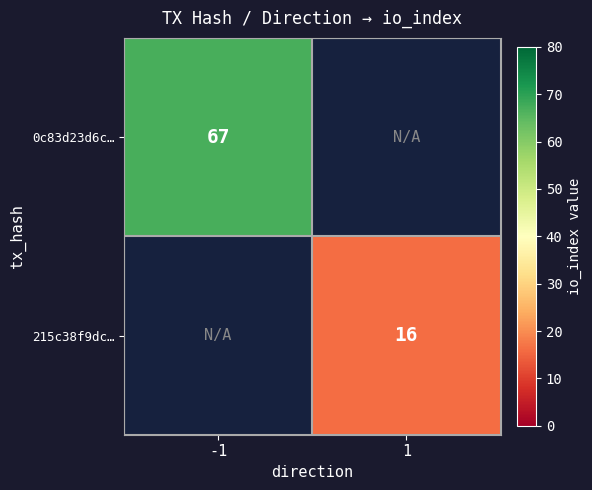

Which label corresponds to the largest value in the chart?

-1